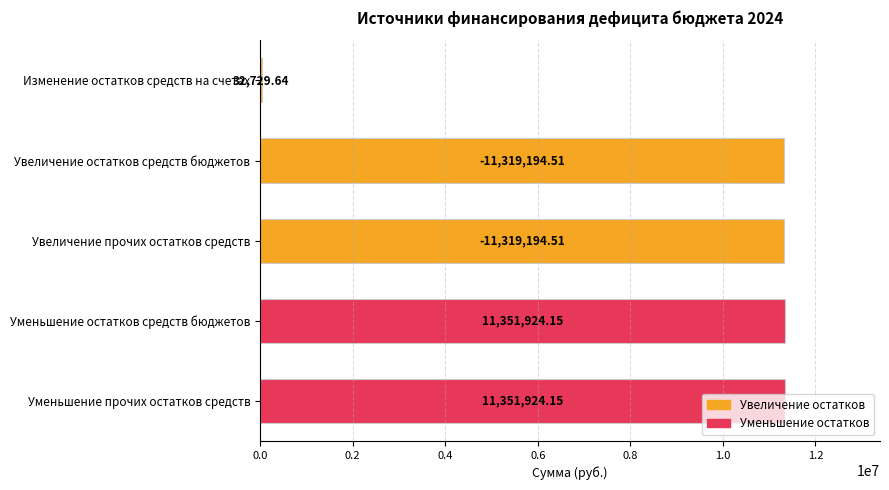

What is the change in value from Изменение остатков средств на счетах to Увеличение прочих остатков средств?

+11286464.9